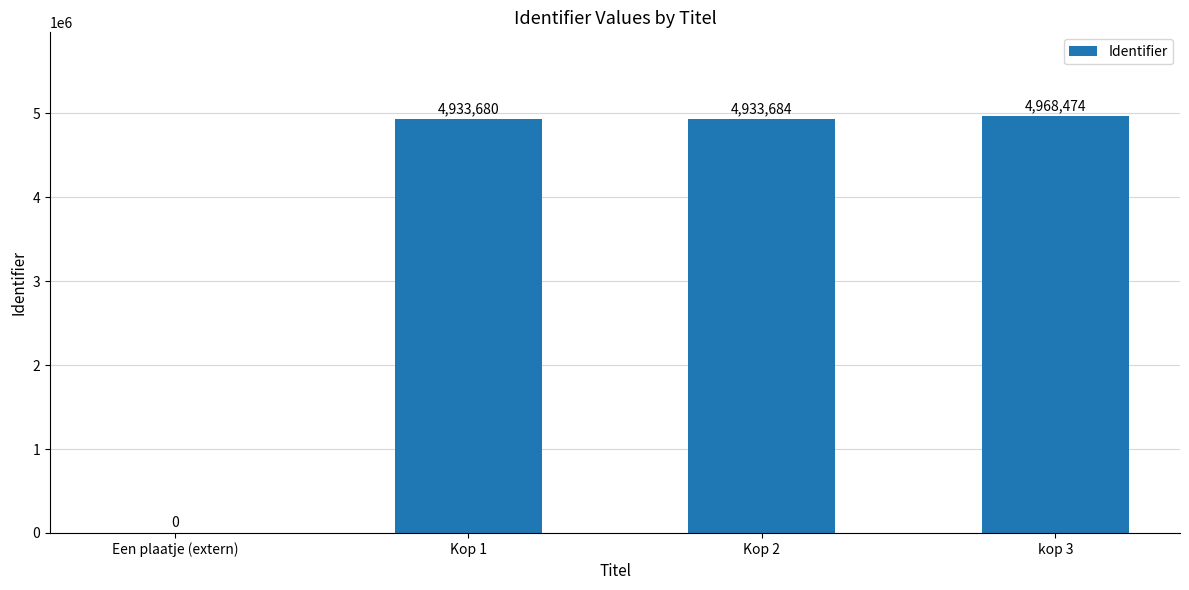

What is the sum of the values at Kop 2 and Een plaatje (extern)?

4933684